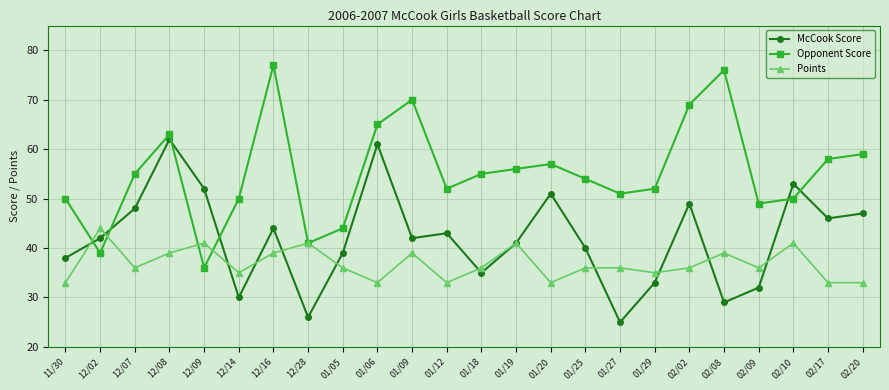

List the series in order of their peak value, lowest first.

Points, McCook Score, Opponent Score